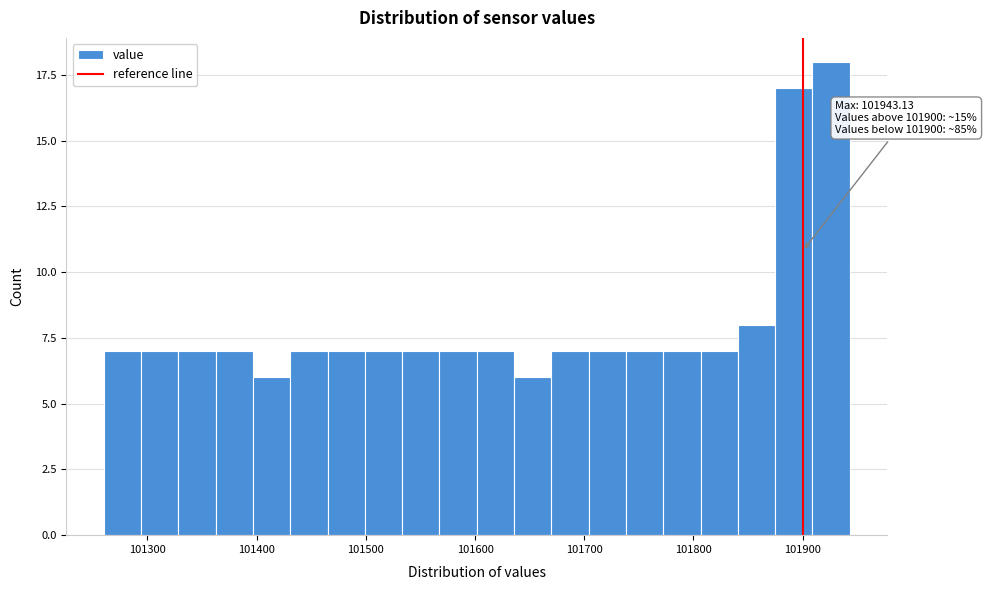

Around what value on the x-axis is the tallest bar? Give the approximate position of its centre, as read against the axis.

101930